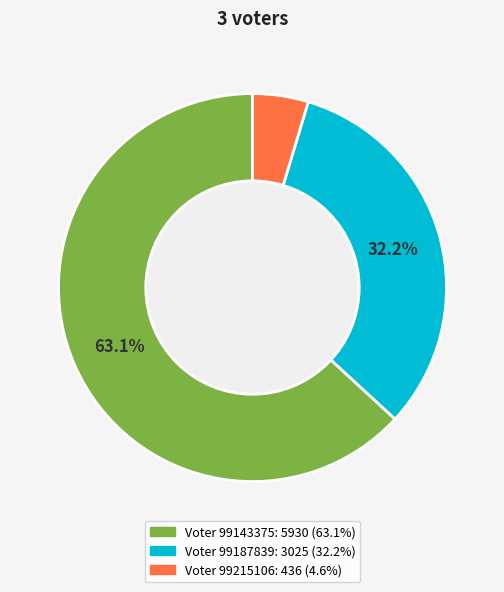

How many segments does this pie chart have?

3